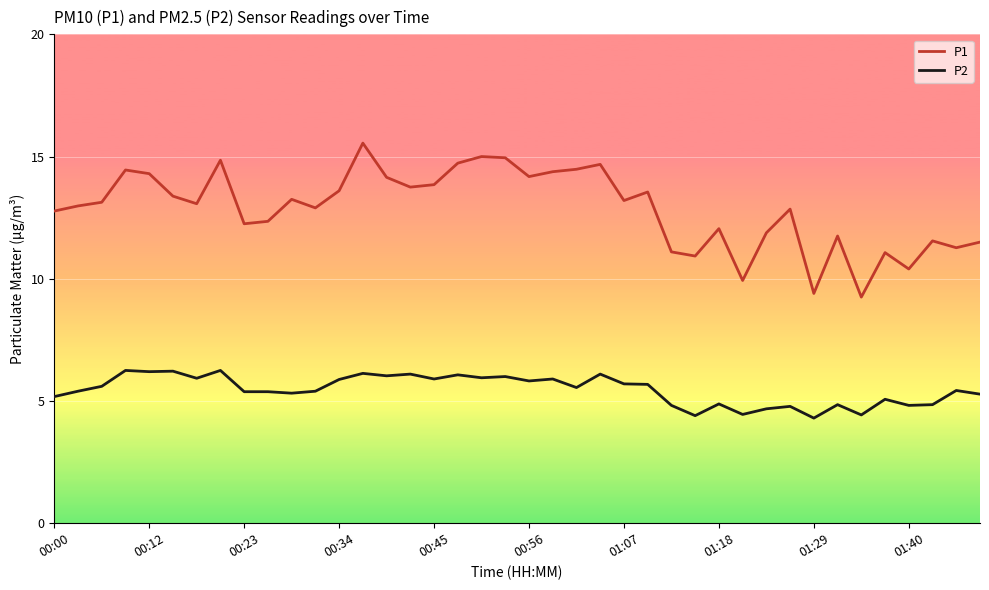

True or false: P1 and P2 cross at least once.

False